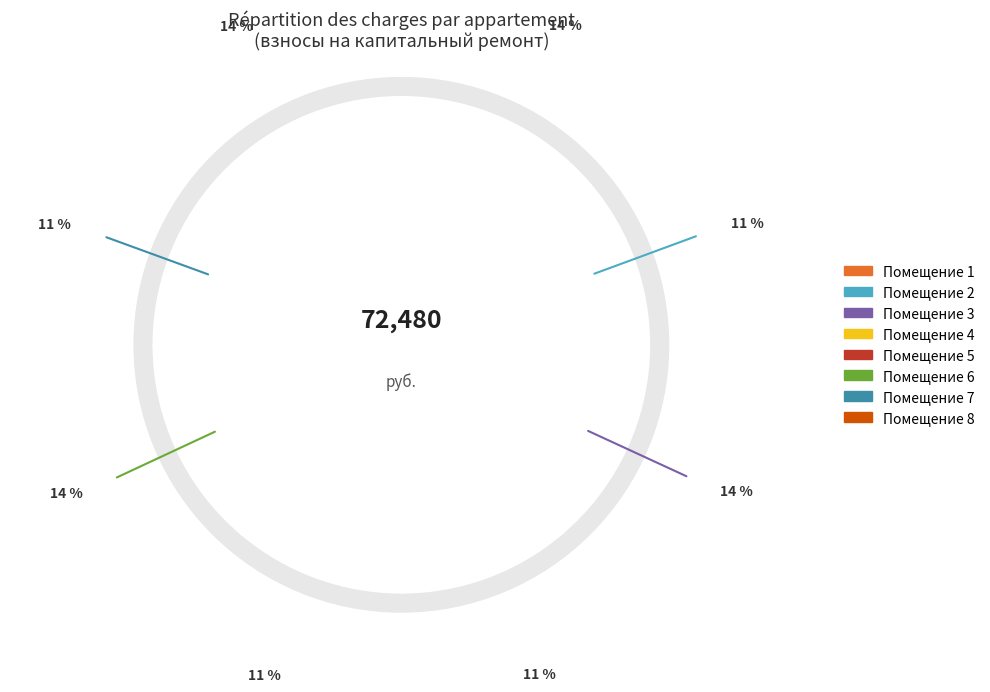

What portion of the pie excludes 1?

86.2%